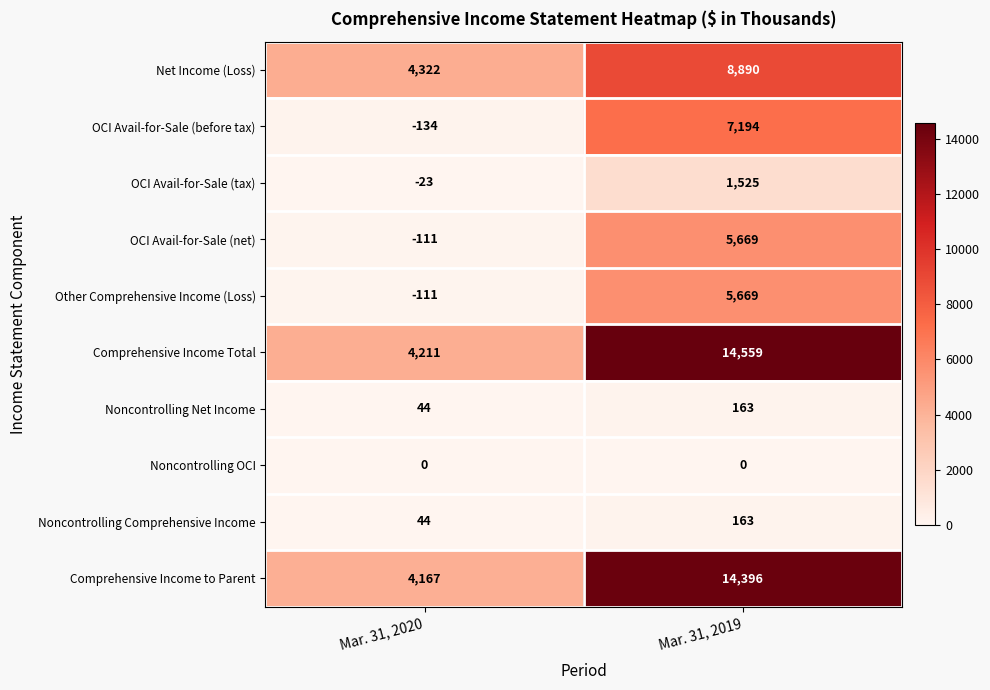

Reading left to right, list all the values displayed in this chart.

Net Income (Loss): 4322	8890
OCI Avail-for-Sale (before tax): -134	7194
OCI Avail-for-Sale (tax): -23	1525
OCI Avail-for-Sale (net): -111	5669
Other Comprehensive Income (Loss): -111	5669
Comprehensive Income Total: 4211	14559
Noncontrolling Net Income: 44	163
Noncontrolling OCI: 0	0
Noncontrolling Comprehensive Income: 44	163
Comprehensive Income to Parent: 4167	14396